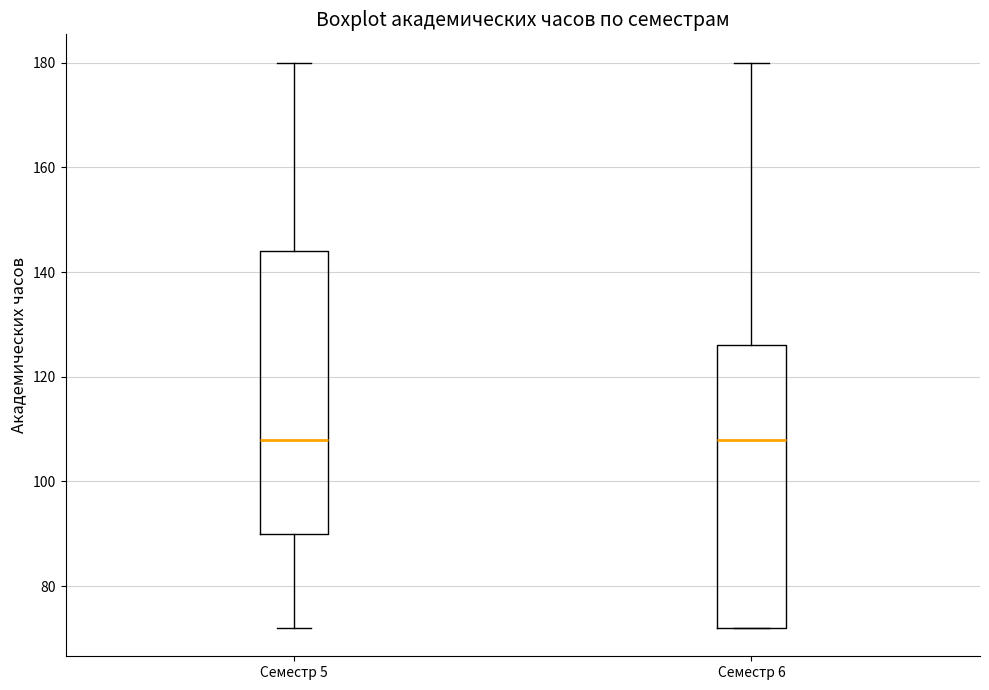

Reading left to right, read every box against the y-axis: the position of its median line, the range the box covers, and the ends of its whiskers. The values are not printed on the chart, so give them approximately, as read against the axis.

Семестр 5: median 108, box 90 to 144, whiskers 72 to 180
Семестр 6: median 108, box 72 to 126, whiskers 72 to 180